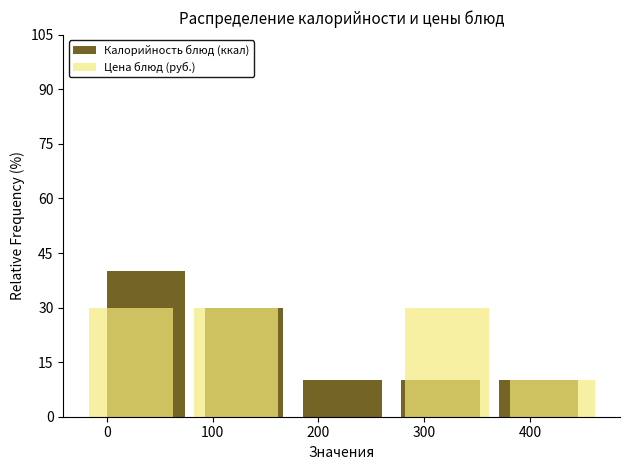

Is the value of Калорийность блюд (ккал) at 400 greater than the value of Цена блюд (руб.) at 200?

Yes